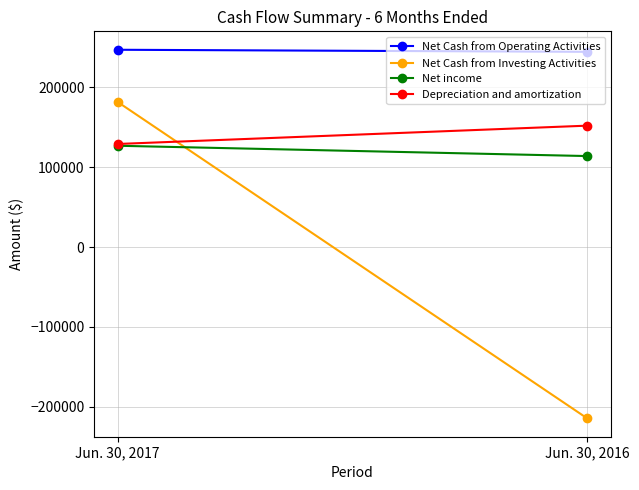

Is the value of Depreciation and amortization at Jun. 30, 2017 greater than the value of Net Cash from Investing Activities at Jun. 30, 2016?

Yes